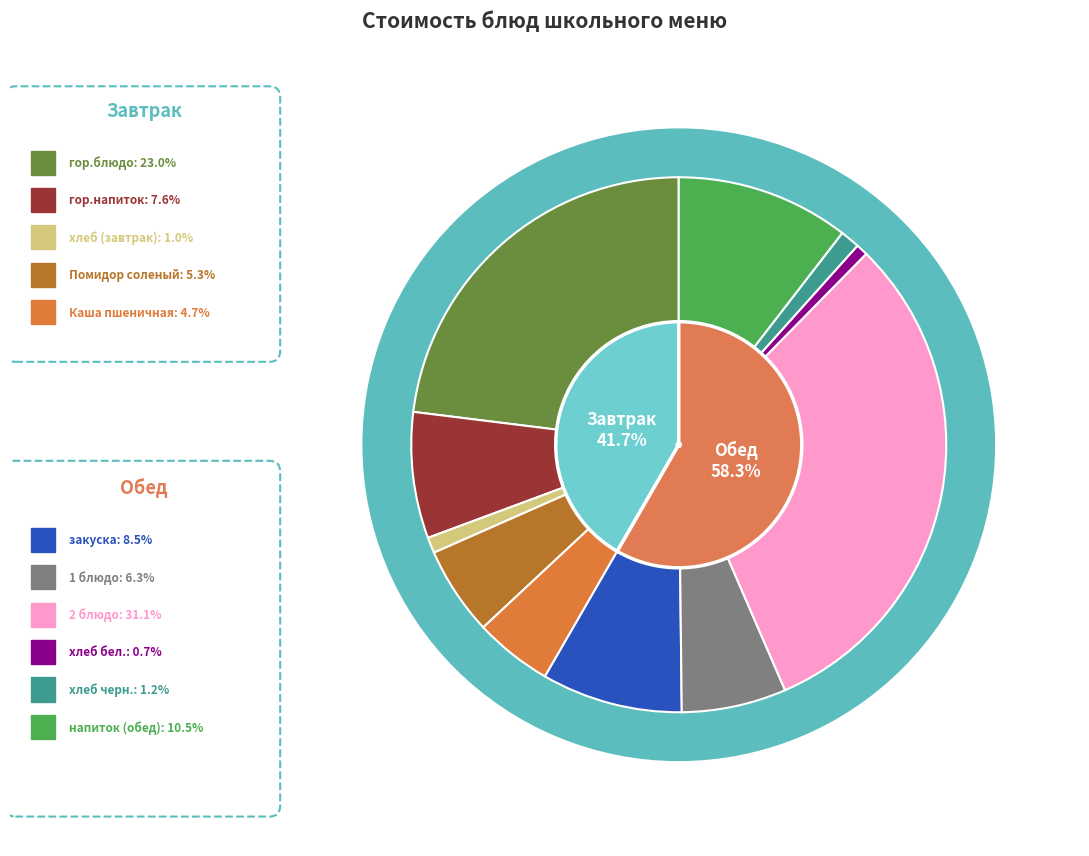

Is there a majority slice in this chart?

No